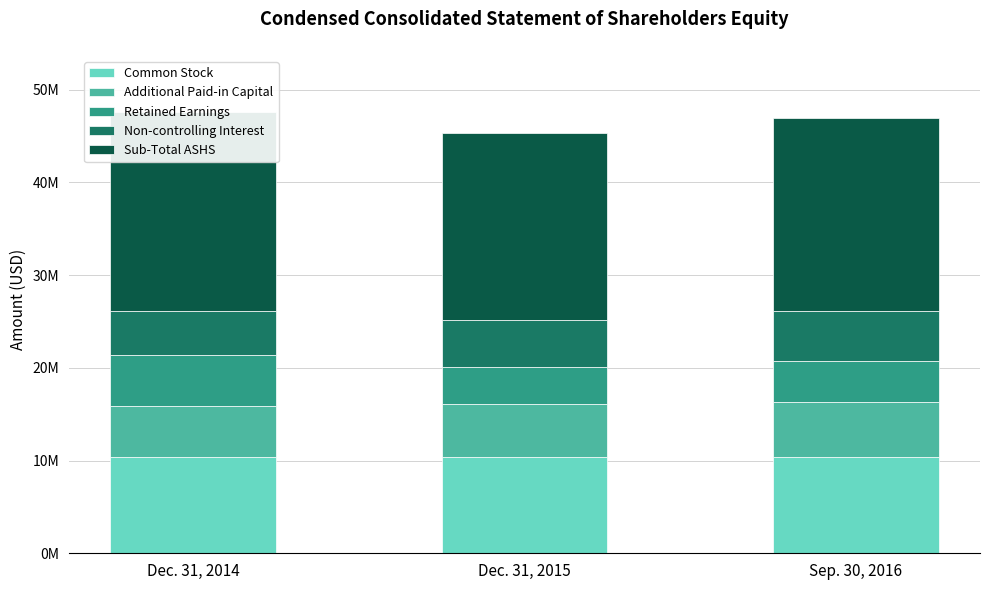

What is the difference between the highest and lowest values at Sep. 30, 2016?

16271000